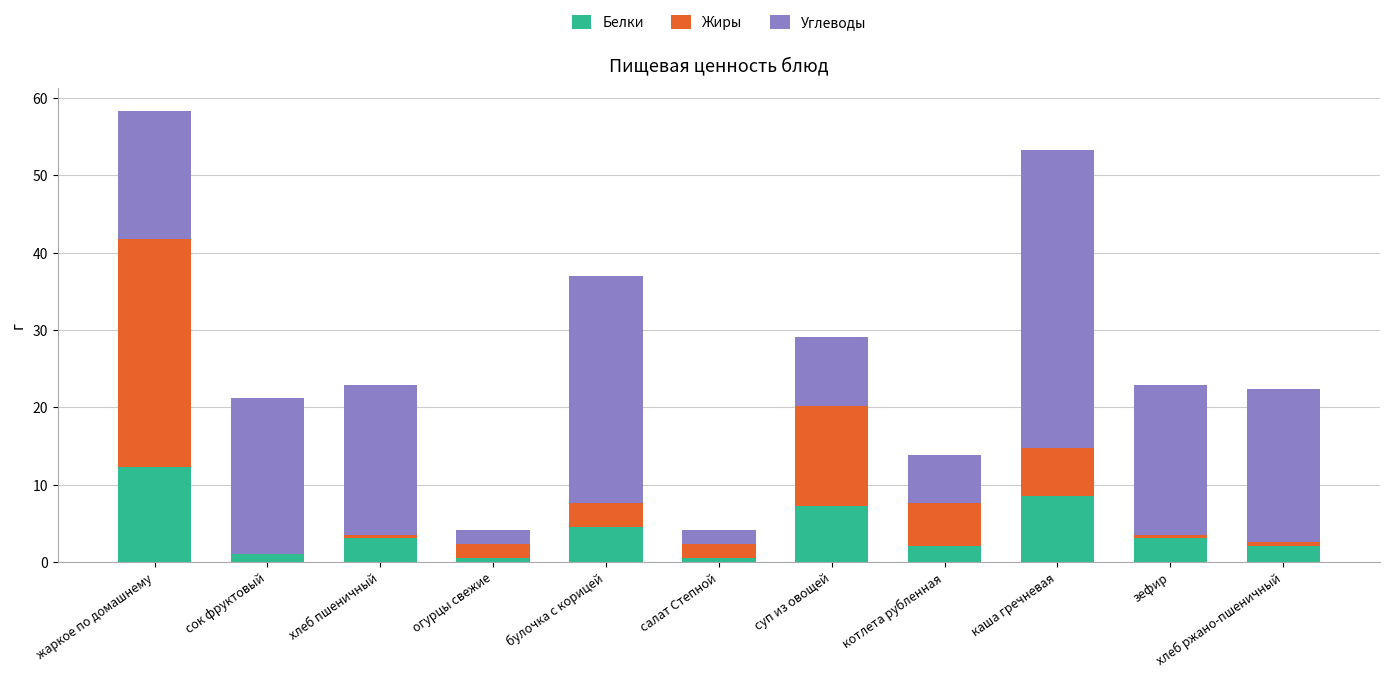

What is the sum of all Белки values?

45.3